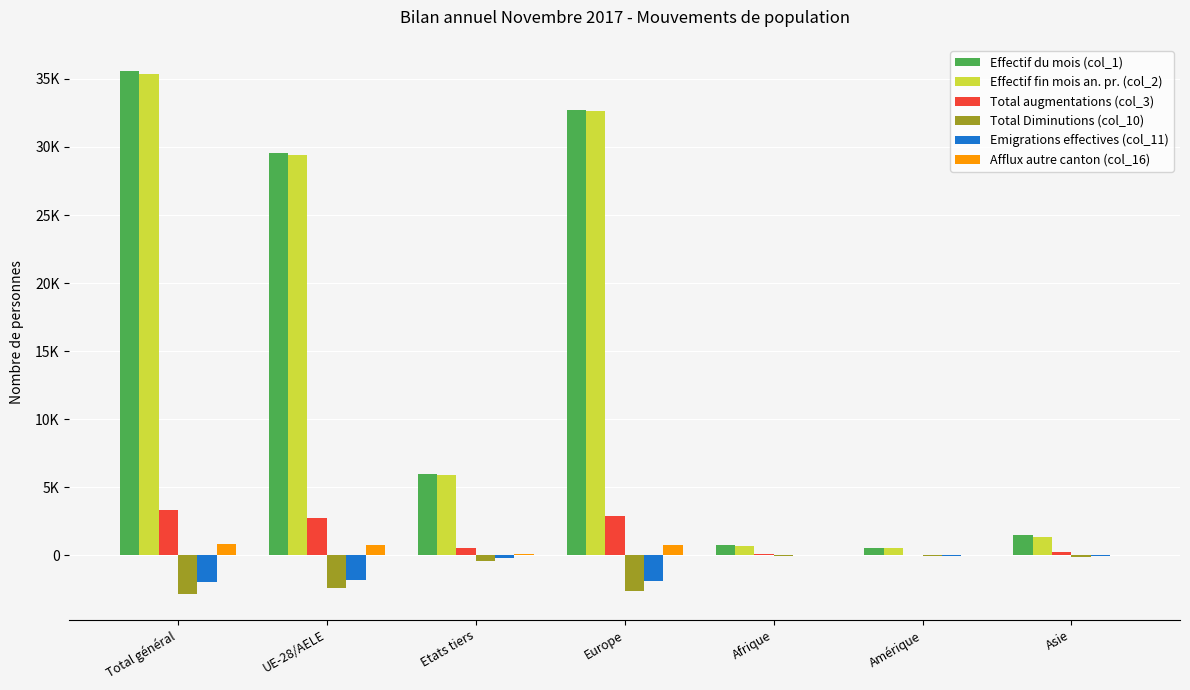

Are the bars horizontal?

No